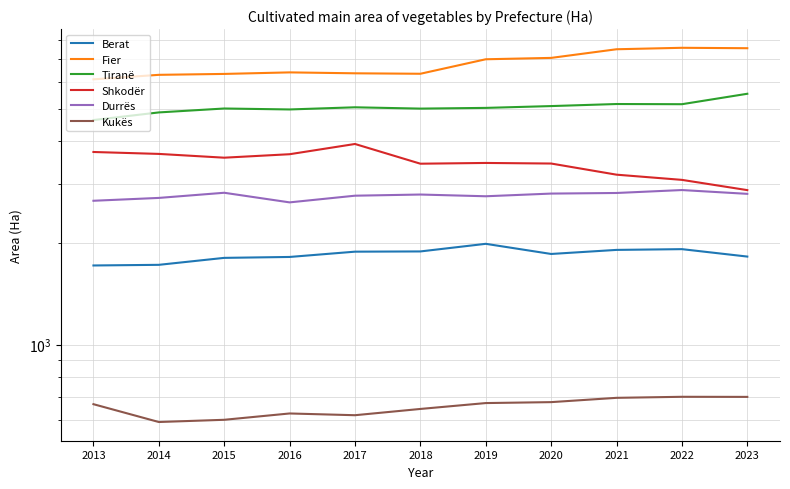

What is the approximate value of Berat at 2021?

1908.9